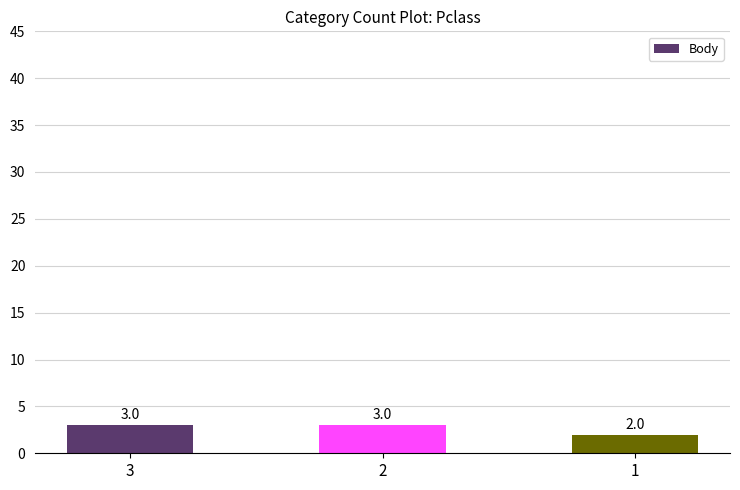

Are the bars grouped side by side (vs. stacked)?

No